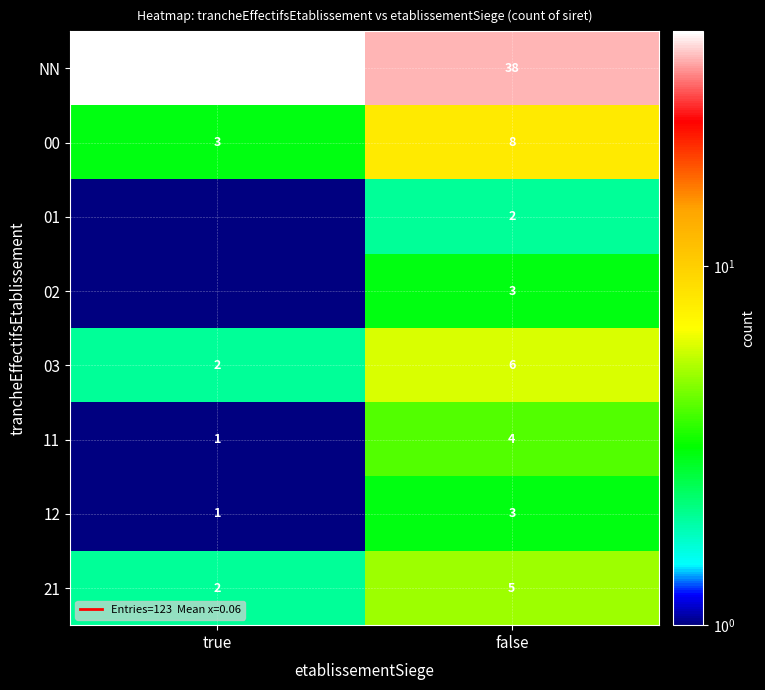

What is the difference between the 03 values at true and false?

4.0